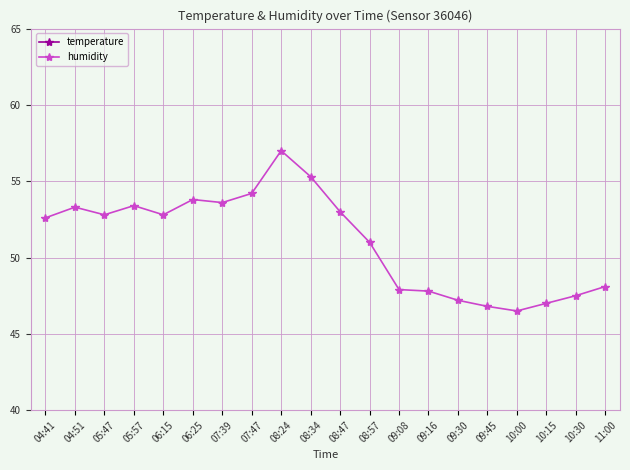

What is the label of the 20th point from the right?

04:41